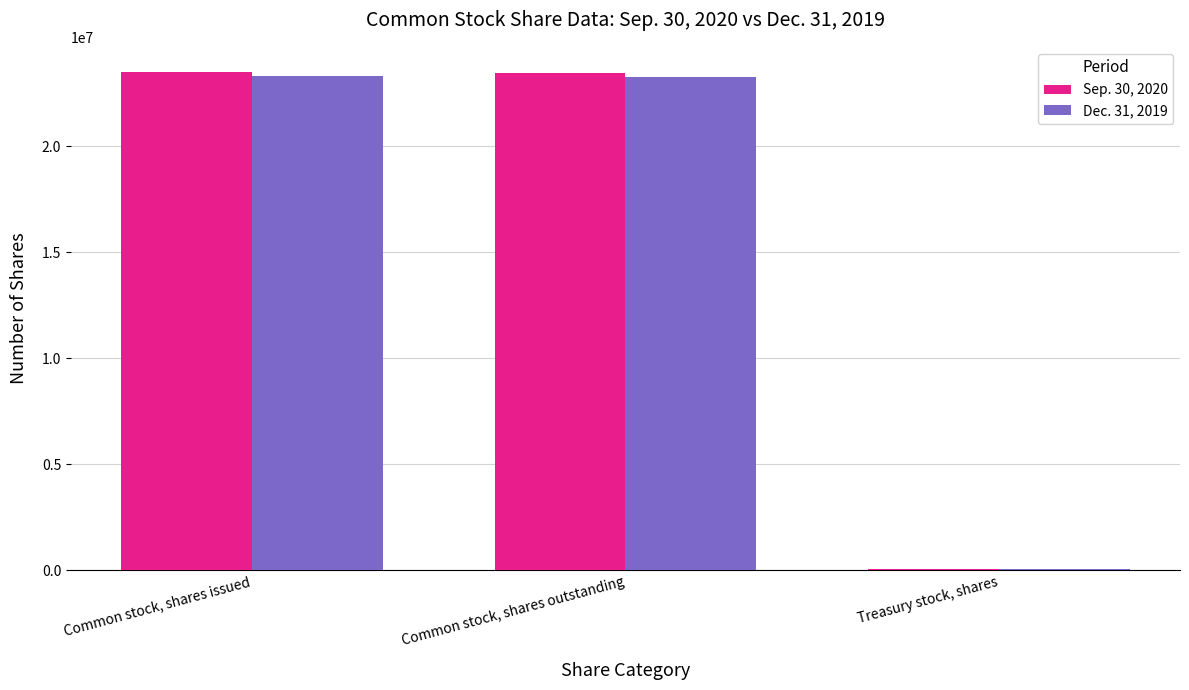

True or false: Sep. 30, 2020 has a value of 14424183 at Common stock, shares outstanding.

False